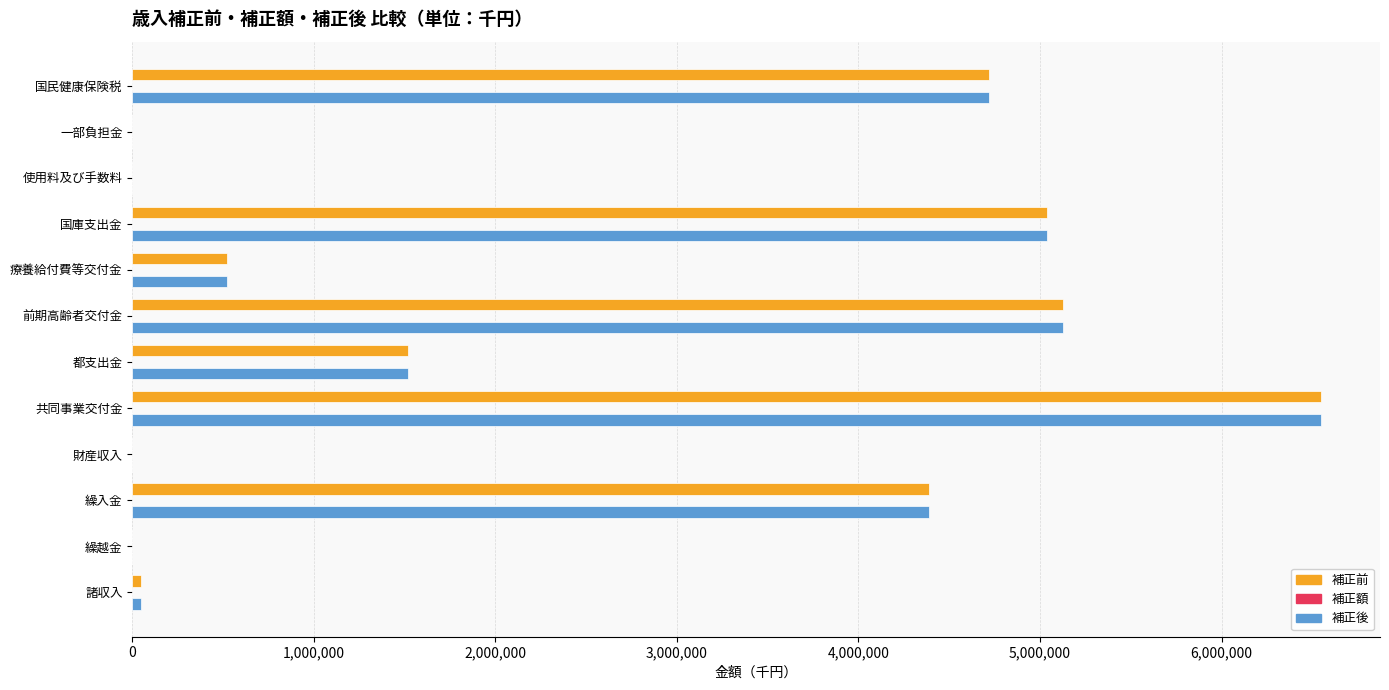

What is the sum of all 補正後 values?

27911967